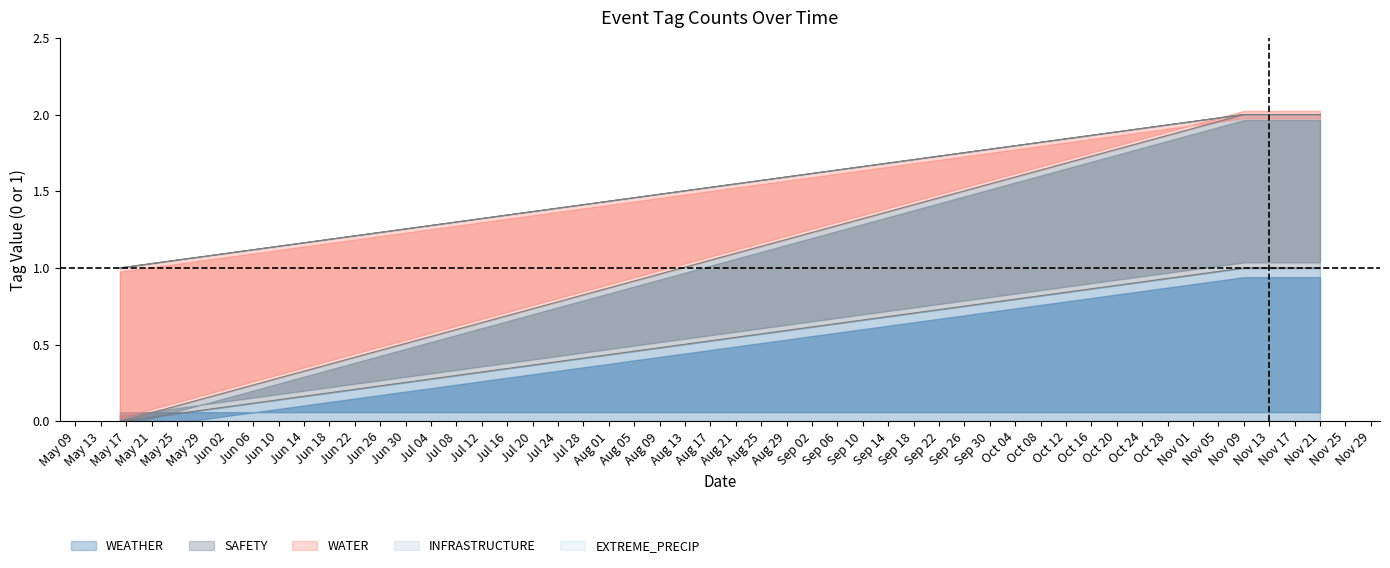

What is the label of the 2nd point from the right?

2023-11-15